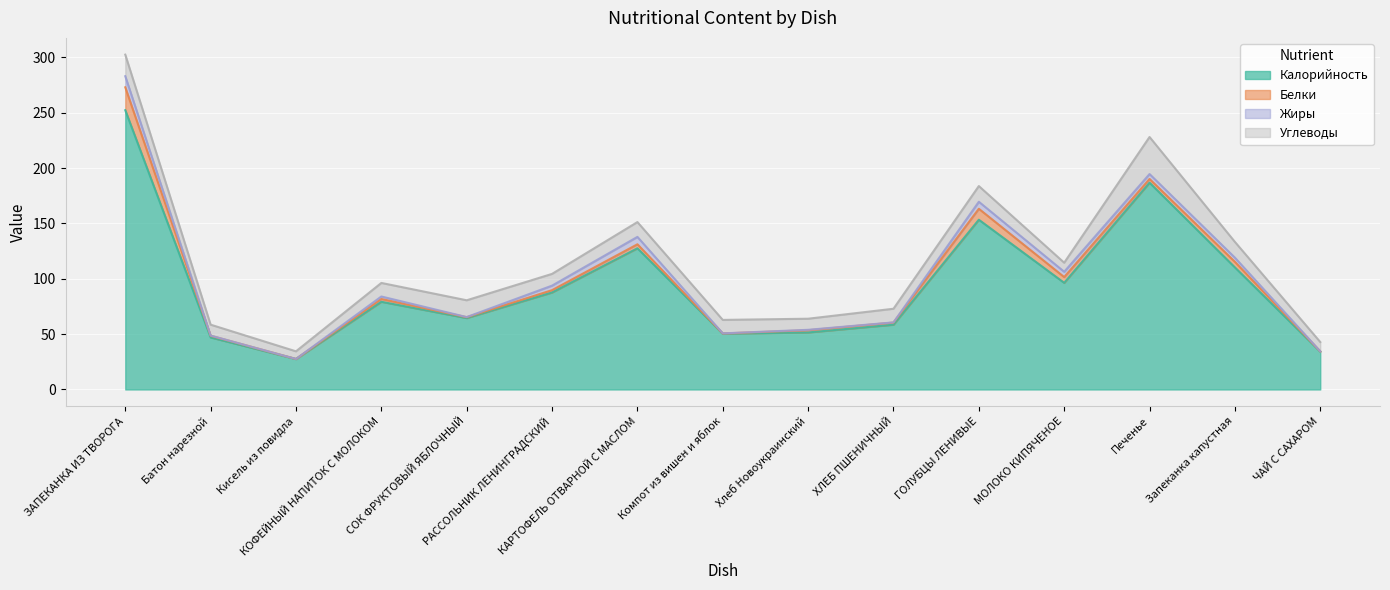

What is the total value across all series at Батон нарезной?

58.5